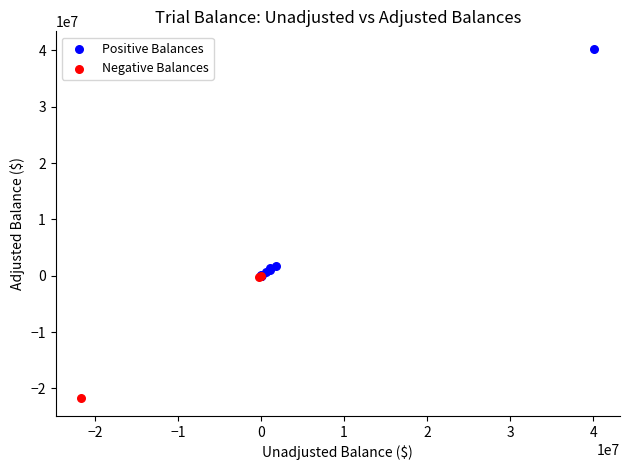

Which series contains the highest Y value?

Positive Balances